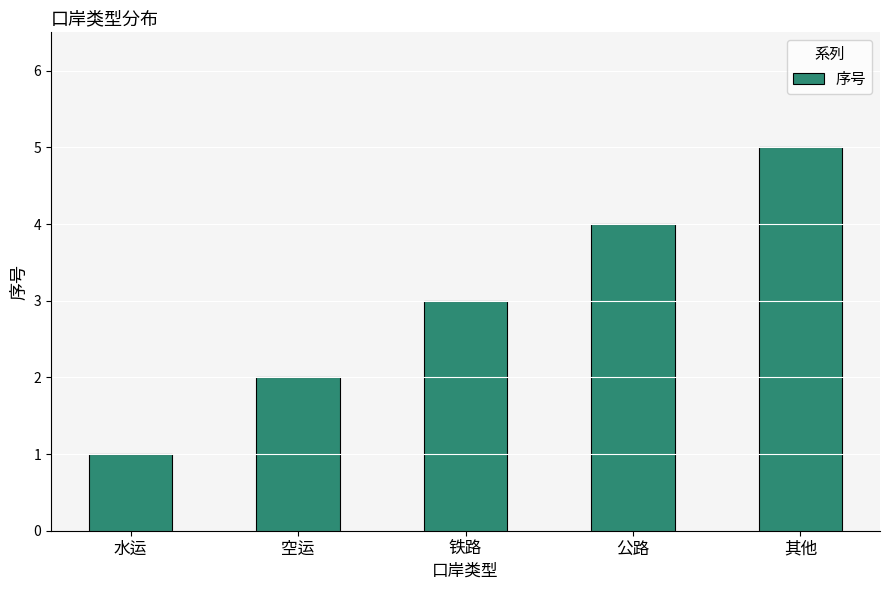

The value at 公路 is 3. True or false?

False